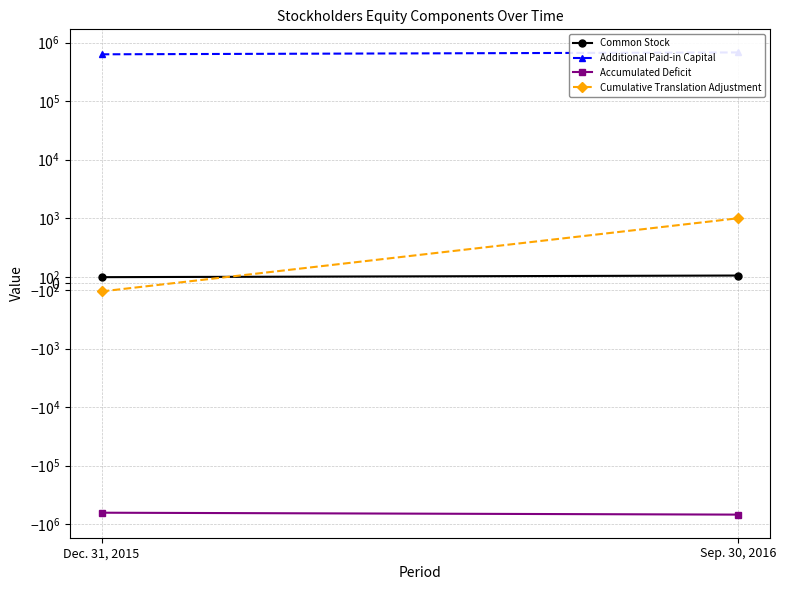

Which series has the largest total across all categories?

Additional Paid-in Capital